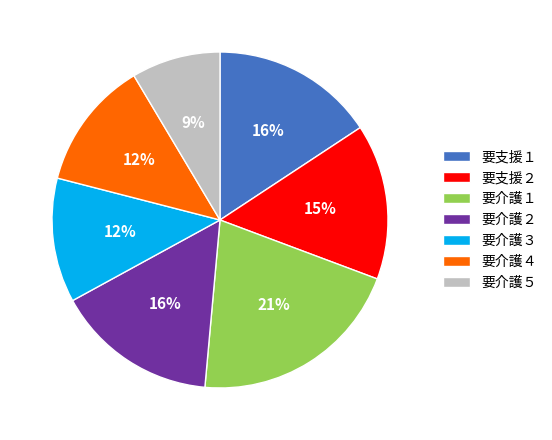

Approximately how many times larger is the value at 要介護４ compared to 要介護２?

0.8